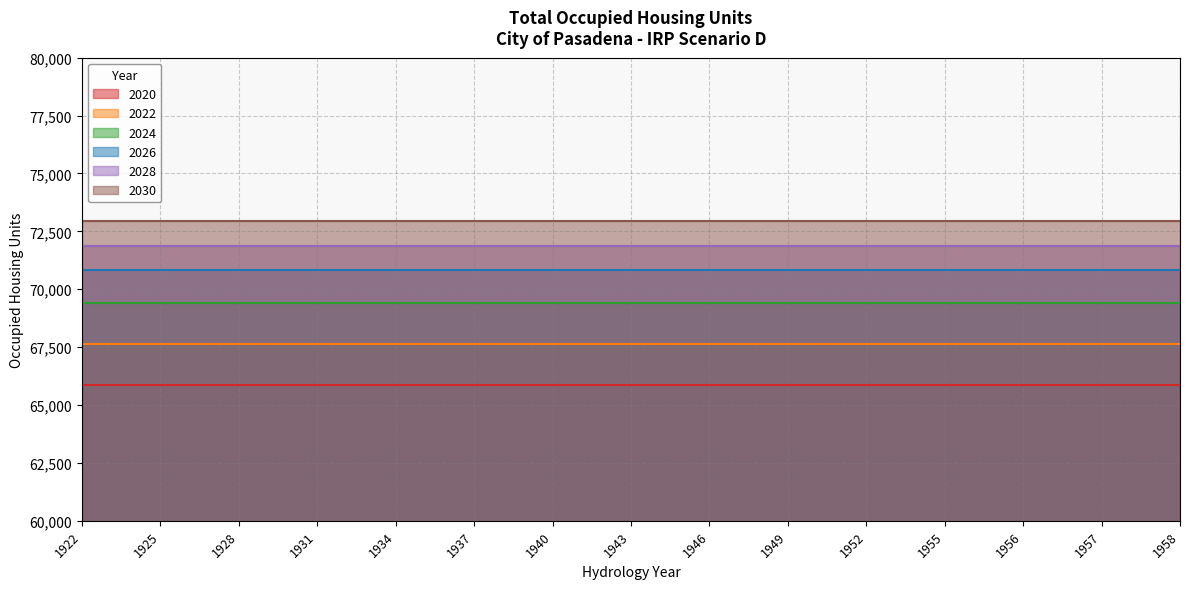

Reading left to right, what are all the values shown in this chart?

2020: 1922=65844.0	1925=65844.0	1928=65844.0	1931=65844.0	1934=65844.0	1937=65844.0	1940=65844.0	1943=65844.0	1946=65844.0	1949=65844.0	1952=65844.0	1955=65844.0	1956=65844.0	1957=65844.0	1958=65844.0
2022: 1922=67624.4	1925=67624.4	1928=67624.4	1931=67624.4	1934=67624.4	1937=67624.4	1940=67624.4	1943=67624.4	1946=67624.4	1949=67624.4	1952=67624.4	1955=67624.4	1956=67624.4	1957=67624.4	1958=67624.4
2024: 1922=69411.2	1925=69411.2	1928=69411.2	1931=69411.2	1934=69411.2	1937=69411.2	1940=69411.2	1943=69411.2	1946=69411.2	1949=69411.2	1952=69411.2	1955=69411.2	1956=69411.2	1957=69411.2	1958=69411.2
2026: 1922=70833.8	1925=70833.8	1928=70833.8	1931=70833.8	1934=70833.8	1937=70833.8	1940=70833.8	1943=70833.8	1946=70833.8	1949=70833.8	1952=70833.8	1955=70833.8	1956=70833.8	1957=70833.8	1958=70833.8
2028: 1922=71886.6	1925=71886.6	1928=71886.6	1931=71886.6	1934=71886.6	1937=71886.6	1940=71886.6	1943=71886.6	1946=71886.6	1949=71886.6	1952=71886.6	1955=71886.6	1956=71886.6	1957=71886.6	1958=71886.6
2030: 1922=72942.3	1925=72942.3	1928=72942.3	1931=72942.3	1934=72942.3	1937=72942.3	1940=72942.3	1943=72942.3	1946=72942.3	1949=72942.3	1952=72942.3	1955=72942.3	1956=72942.3	1957=72942.3	1958=72942.3